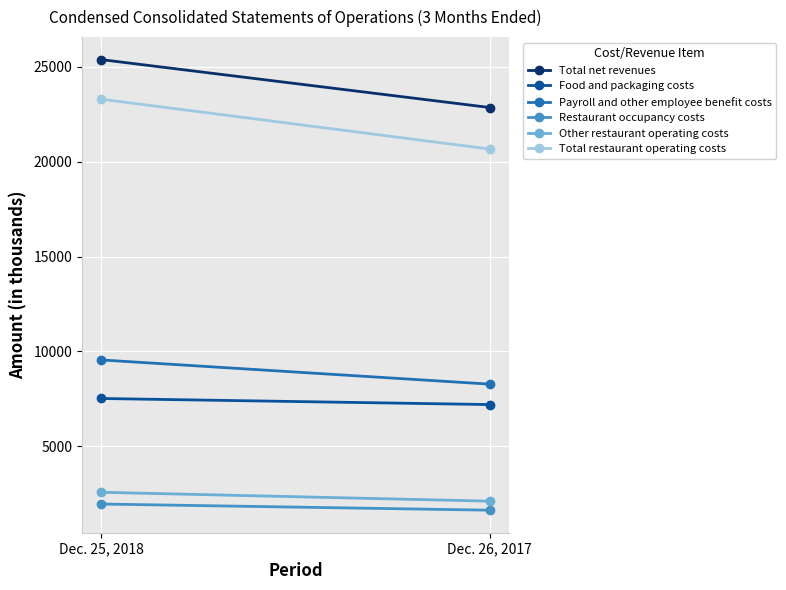

What is the sum of the Total net revenues values at Dec. 25, 2018 and Dec. 26, 2017?

48218